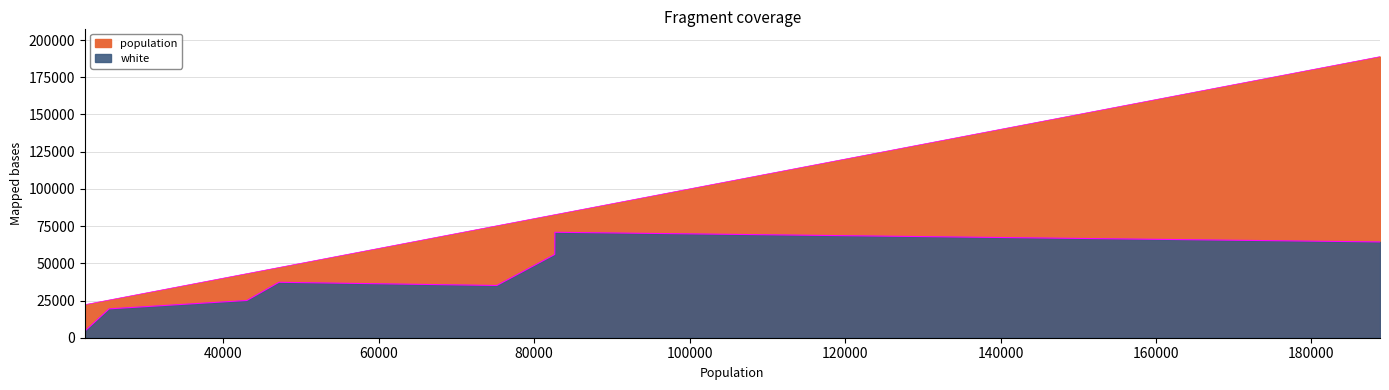

How many lines are shown in the chart?

2